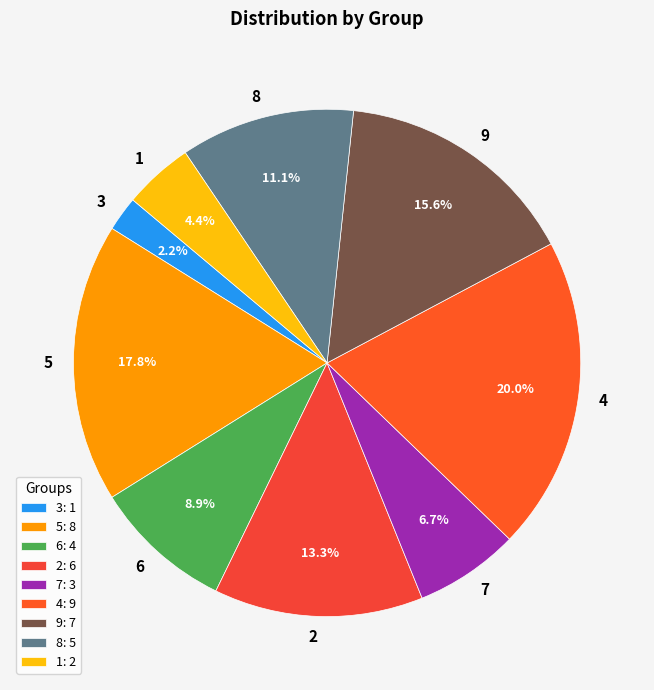

How much of the chart is everything except 2?

86.7%